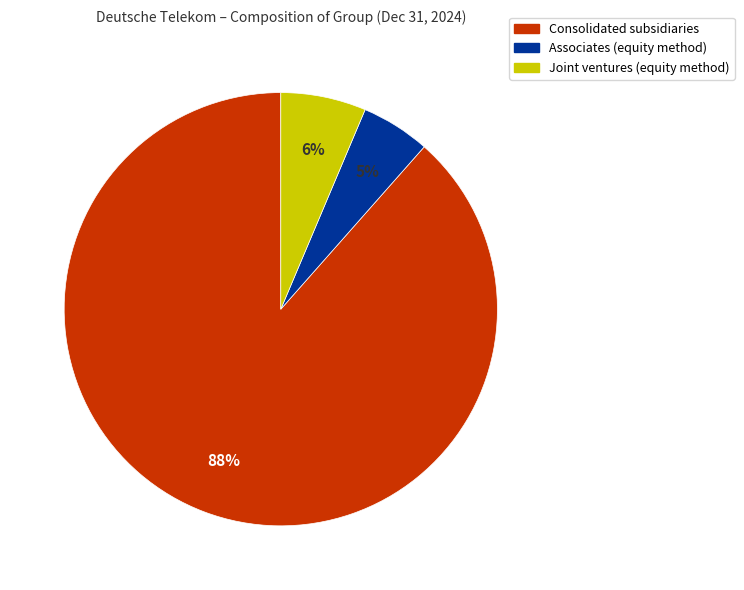

How many slices are in this pie chart?

3